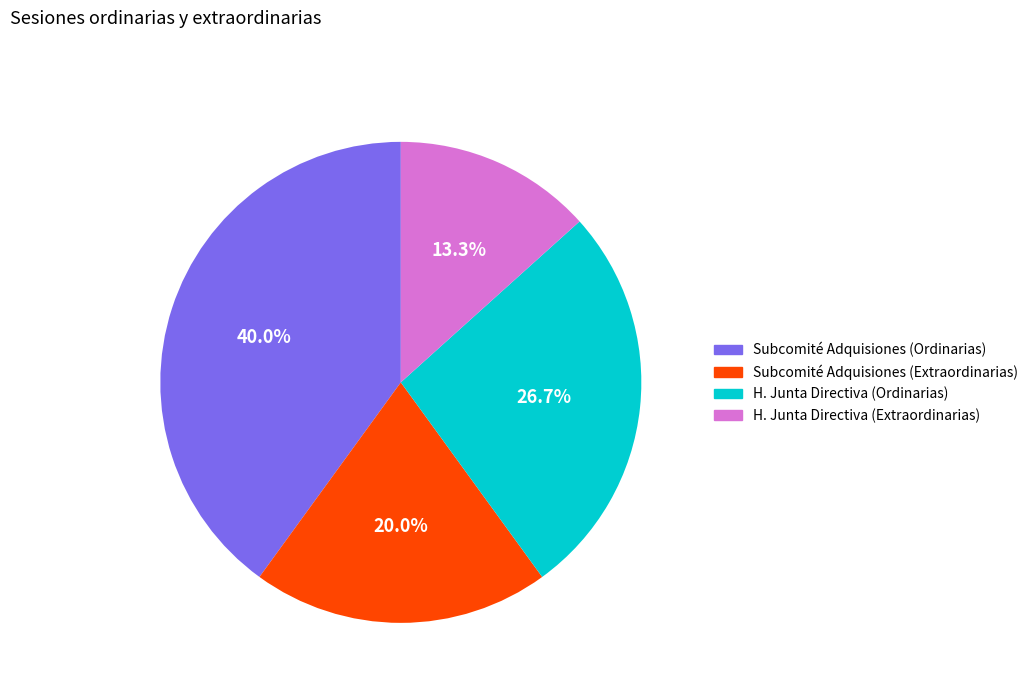

To the nearest percent, what is the average slice percentage?

25%